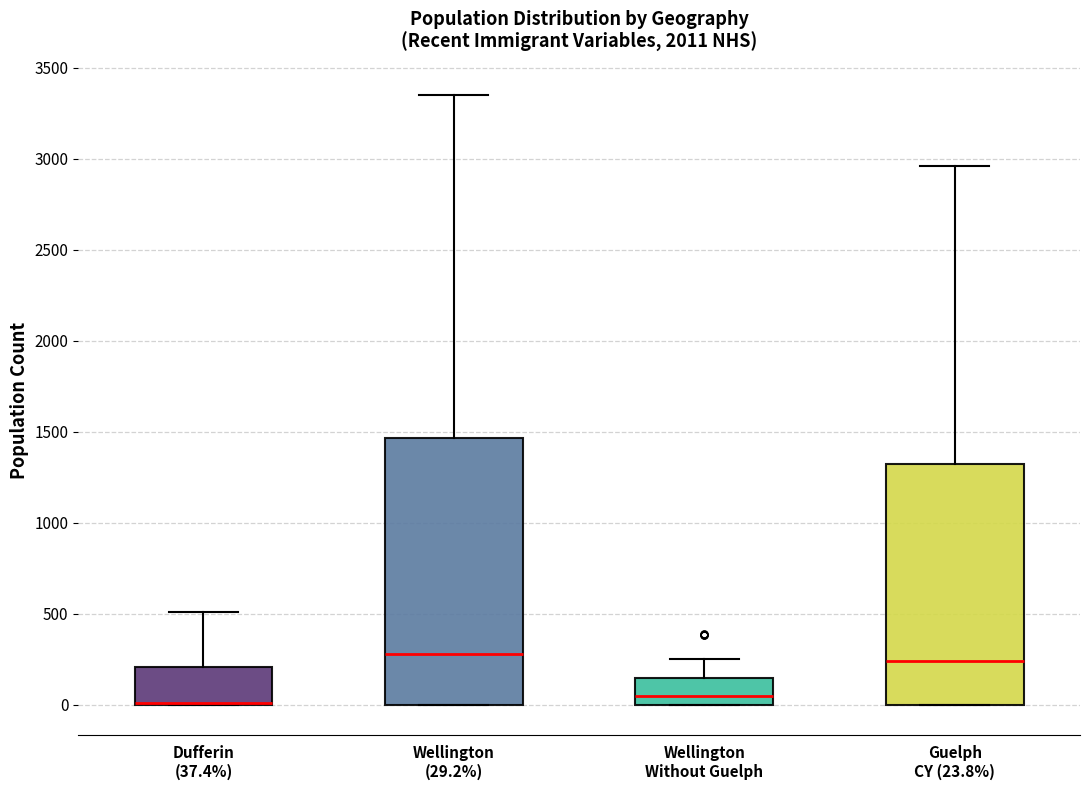

Which box is the tallest, from its lower edge to its upper edge?

Wellington (29.2%)